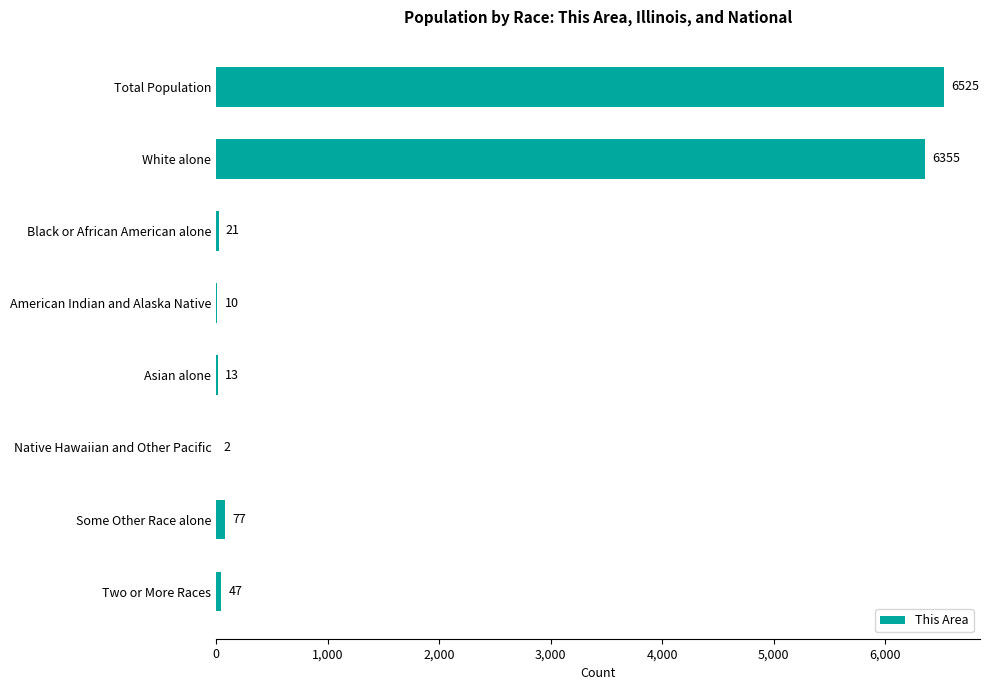

What is the sum of the values at White alone and Native Hawaiian and Other Pacific?

6357